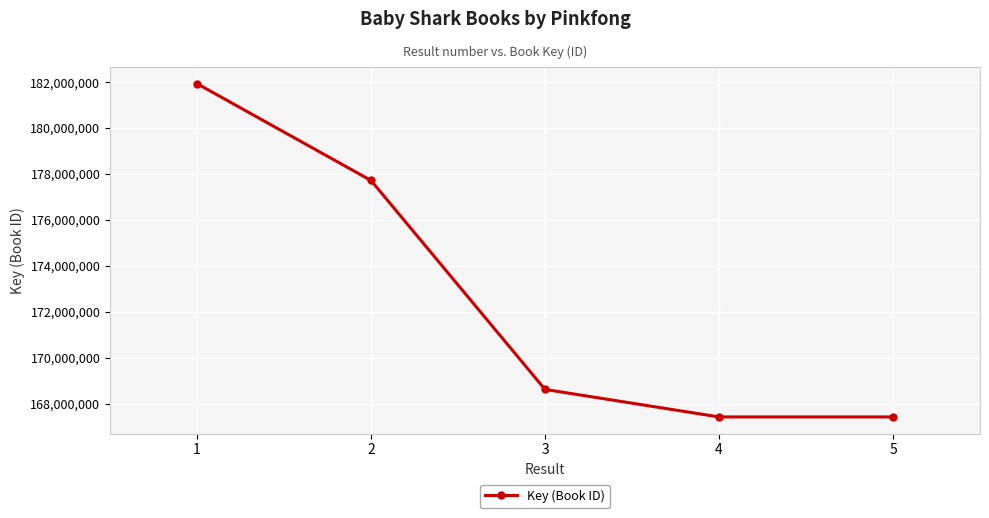

True or false: the data has more than 2 interior local peaks.

False